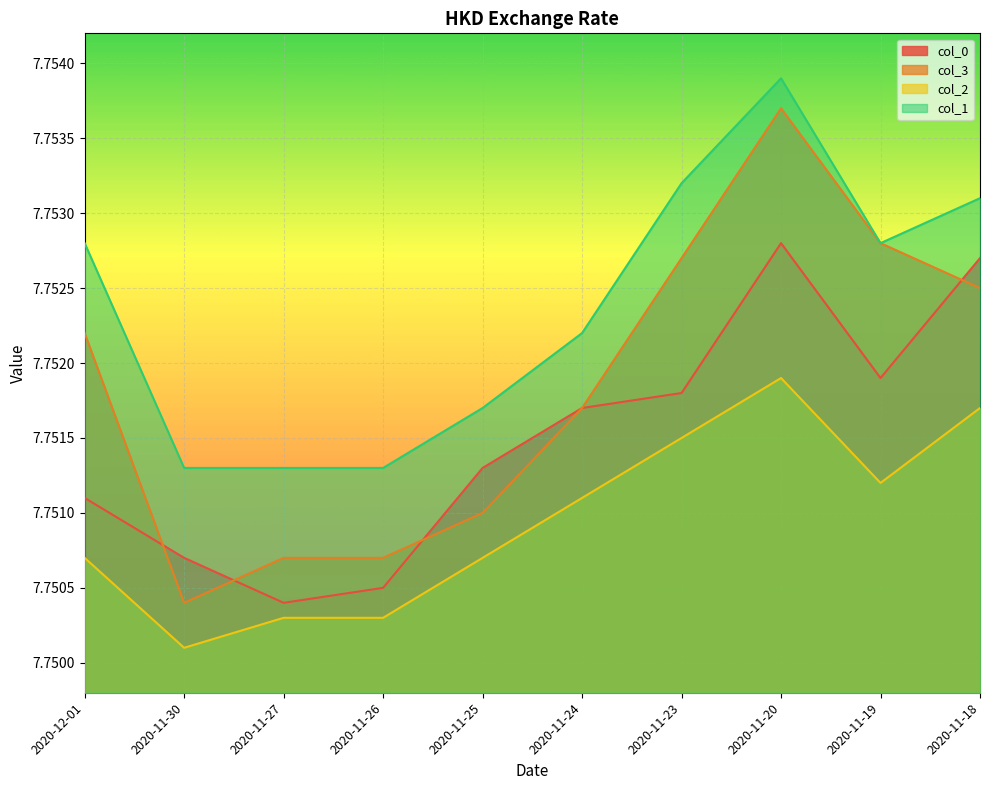

What is the approximate value of col_0 at 2020-11-19?

7.8